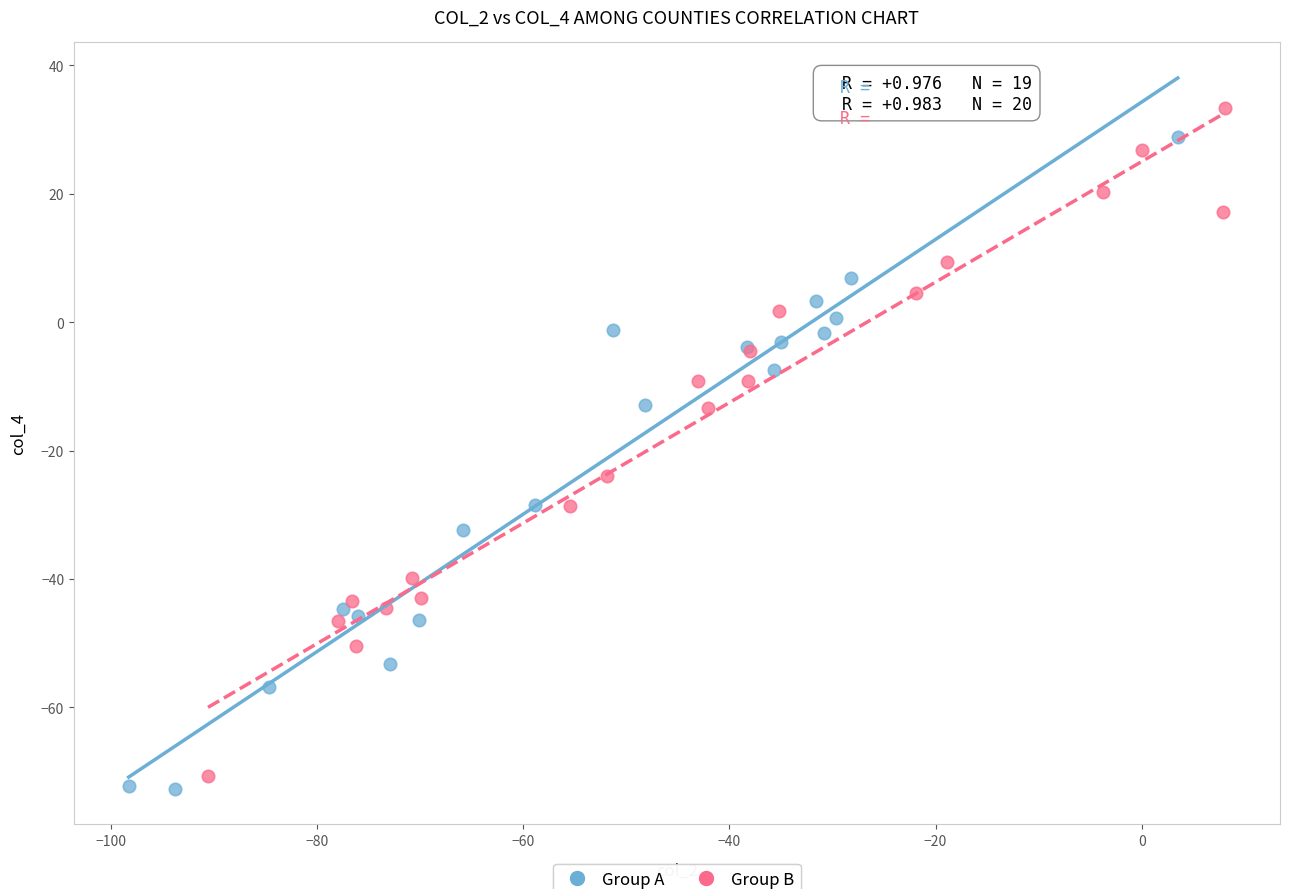

What are all the series names shown in the legend?

Group A, Group B